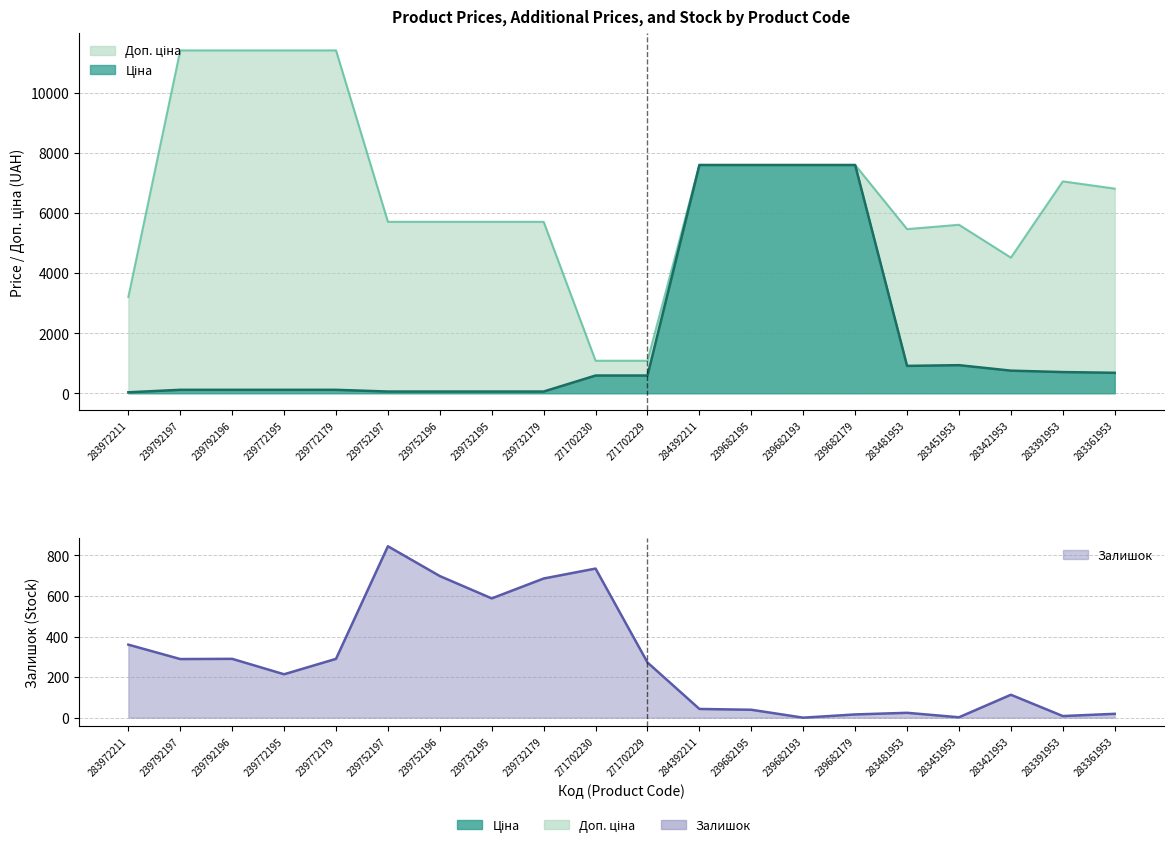

Reading left to right, extract all data points from this chart.

Ціна: 32.0	114.1	114.1	114.1	114.1	57.0	57.0	57.0	57.0	589.9	589.9	7596.5	7596.5	7596.5	7596.5	910.4	934.5	752.2	705.1	681.0
Доп. ціна: 3205.0	11410.0	11410.0	11410.0	11410.0	5705.0	5705.0	5705.0	5705.0	1081.7	1081.7	7596.5	7596.5	7596.5	7596.5	5462.3	5607.2	4513.3	7051.3	6809.8
Залишок: 360.0	289.0	290.0	214.0	290.0	845.0	698.0	588.0	686.0	735.0	272.0	43.0	39.0	0.0	16.0	24.0	2.0	113.0	8.0	19.0